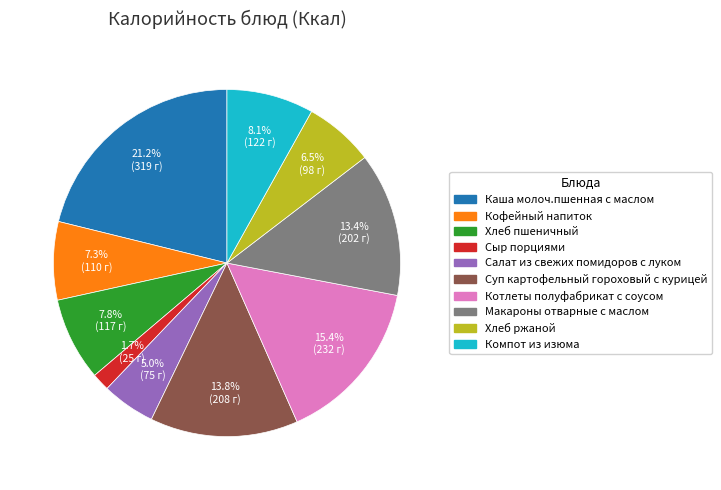

To the nearest percent, what is the difference between the largest and smallest slice percentages?

19%